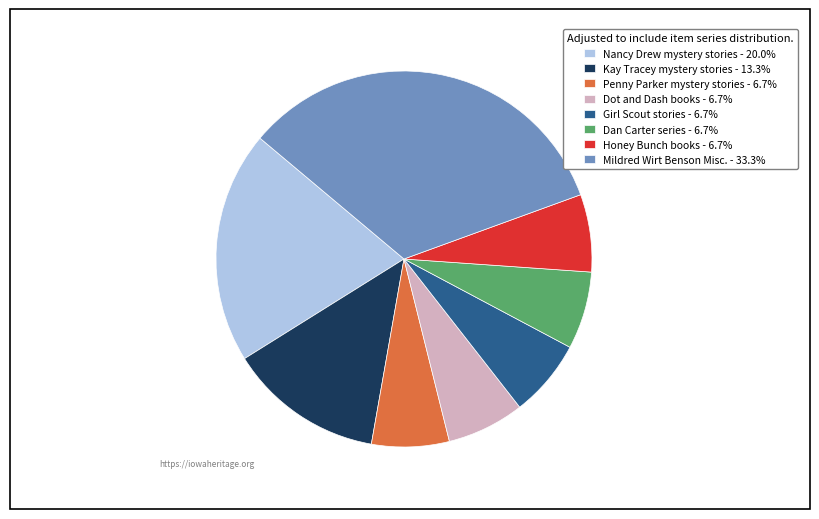

Count the number of slices in the pie.

8